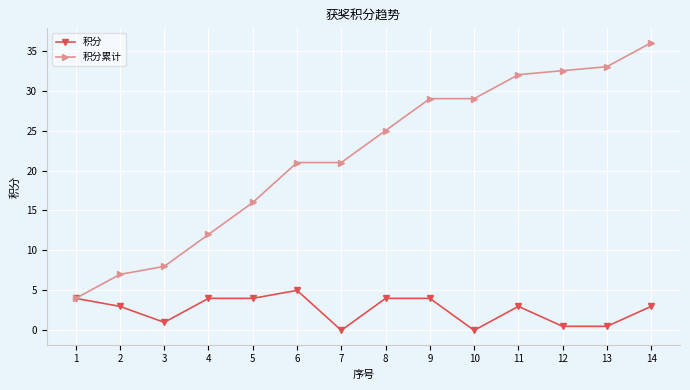

What is the sum of the 积分 values at 1 and 5?

8.0